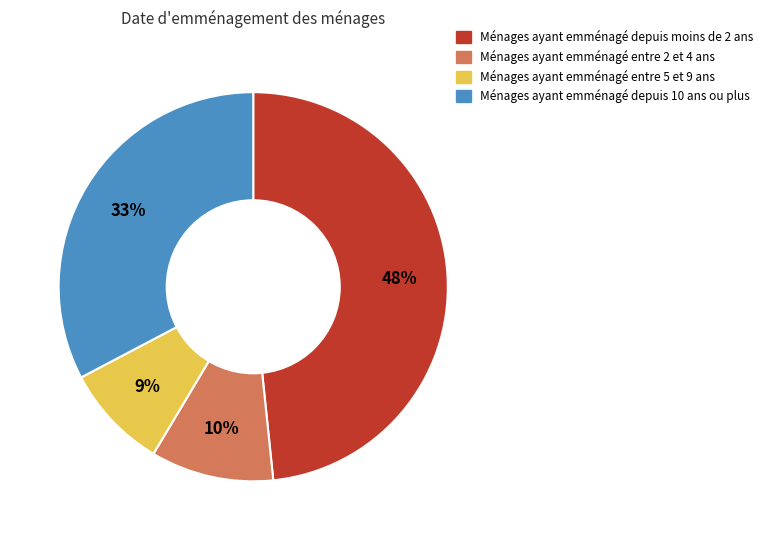

Does any single category account for the majority?

No